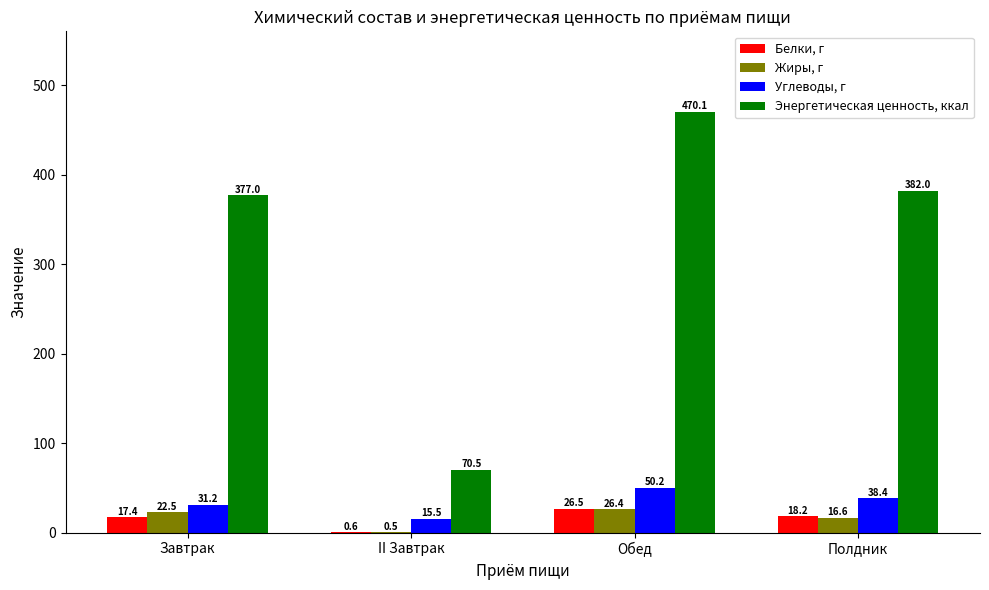

Where does the Белки, г series first go above 18?

Обед